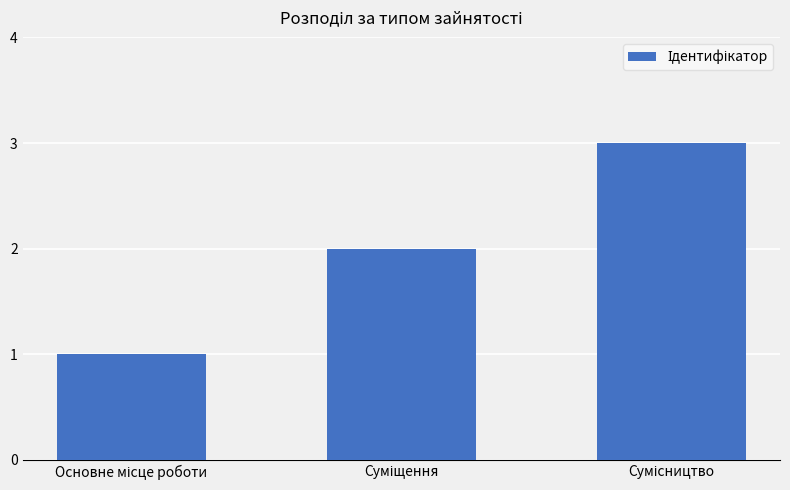

What is the greatest value displayed?

3